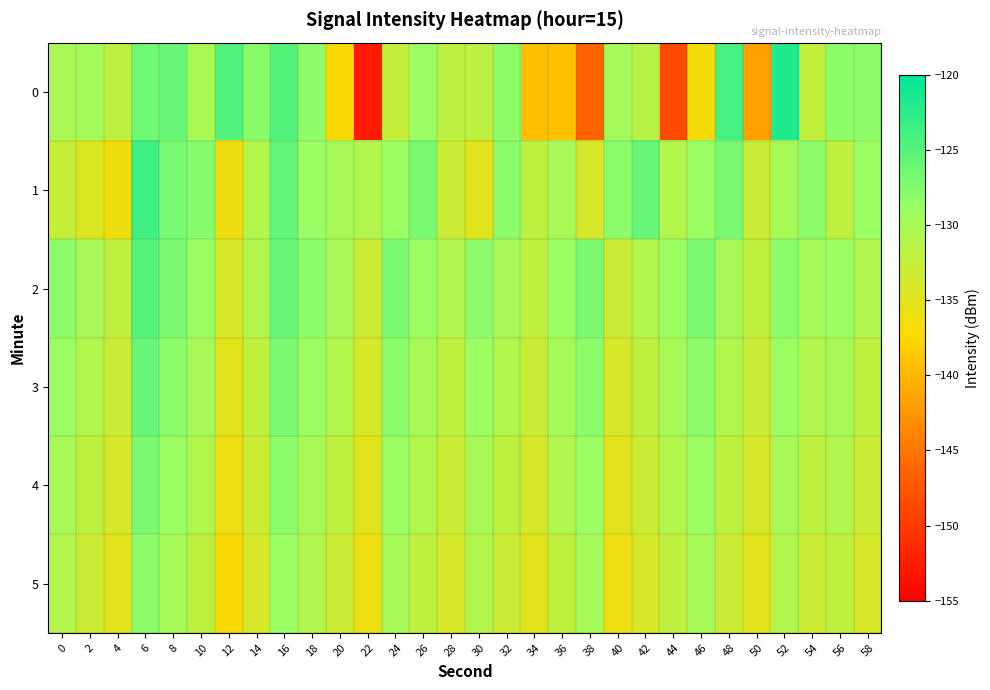

At 14, list the series in order from largest to smallest.

0, 1, 2, 3, 4, 5